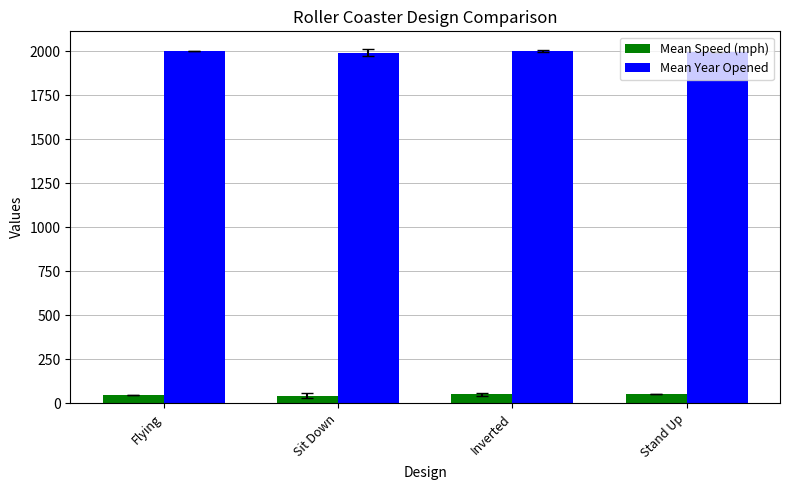

What position from the right is Flying?

4